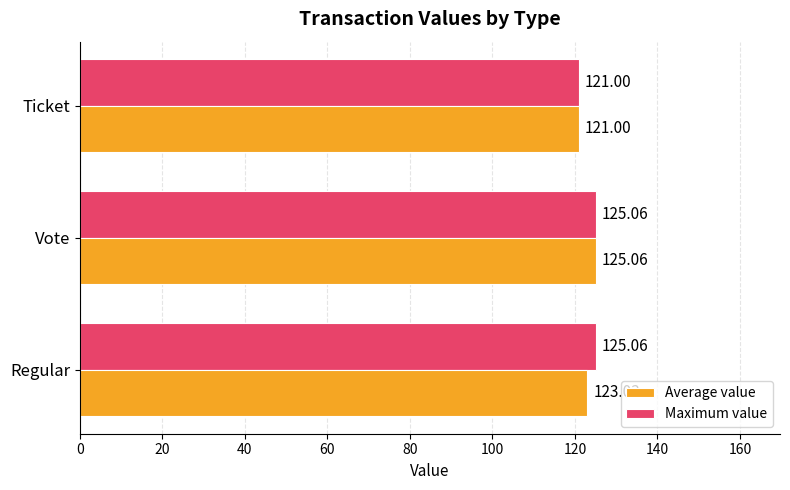

Is the value of Average value at Regular greater than the value of Maximum value at Vote?

No